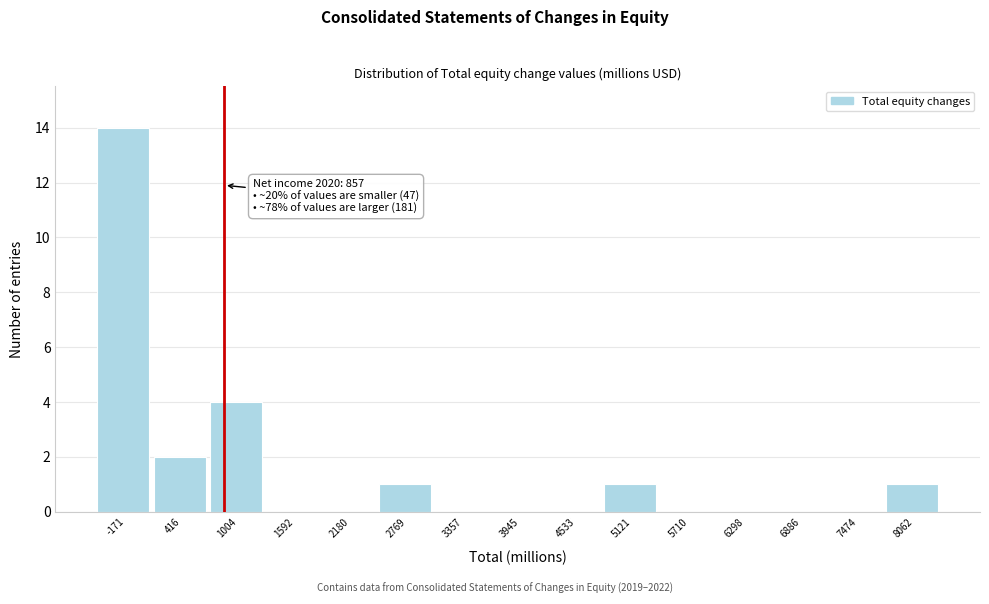

Over which range of the x-axis is the bar tallest?

-500 to 100